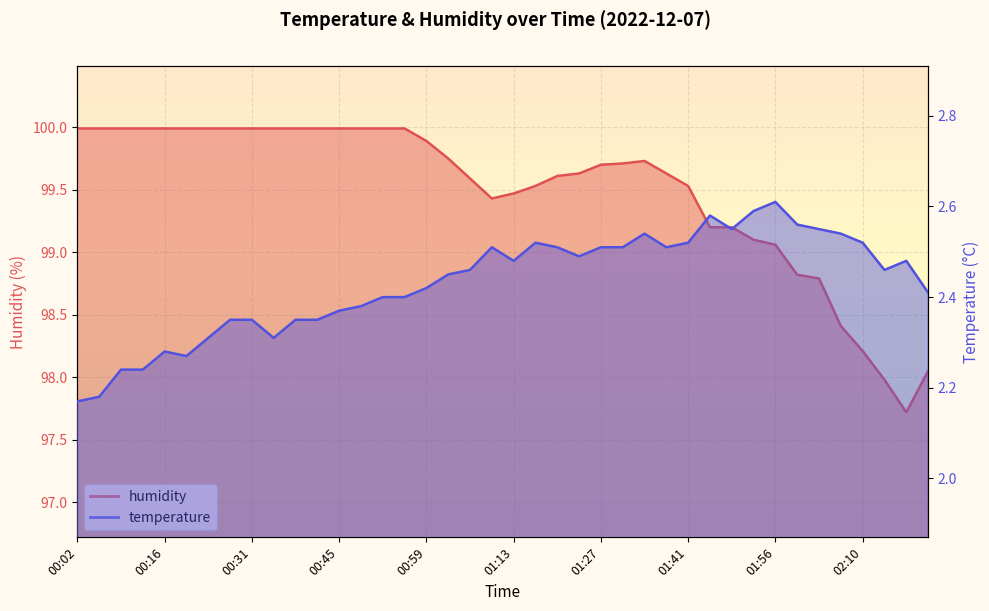

In humidity, how many points are higher than both neighbors (excluding endpoints)?

1